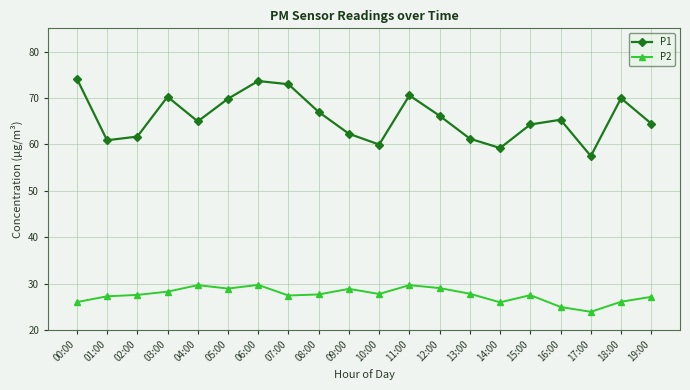

True or false: P1 has a value of 70.2 at 03:00.

True